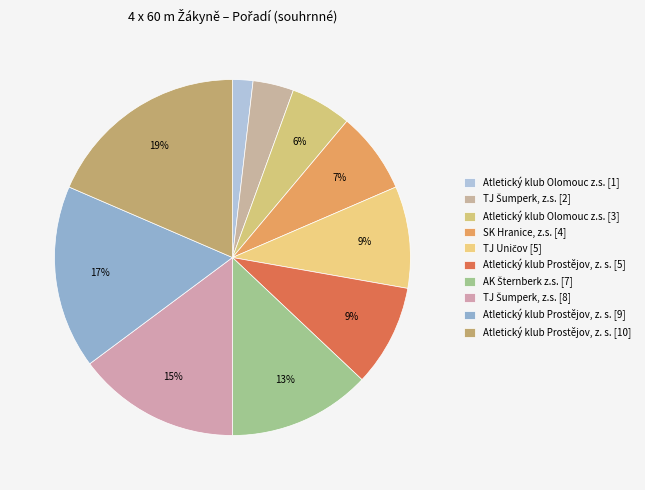

What is the change in value from Atletický klub Olomouc z.s. [3] to TJ Šumperk, z.s. [8]?

+5